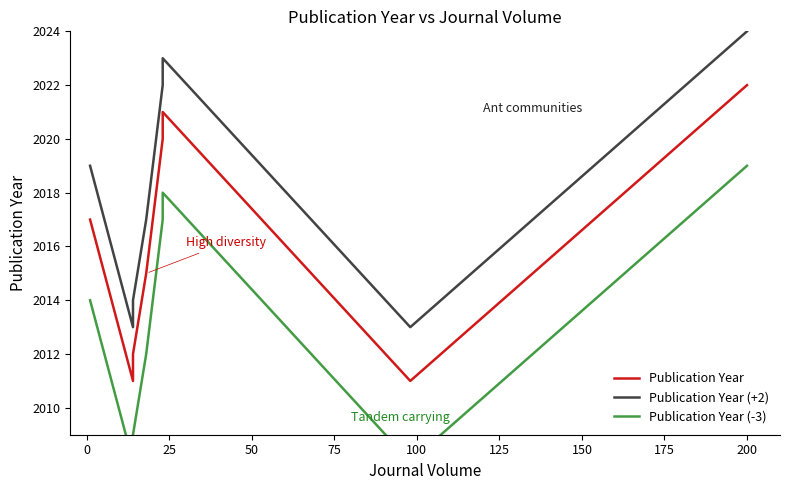

In Publication Year (+2), how many points are higher than both neighbors (excluding endpoints)?

1